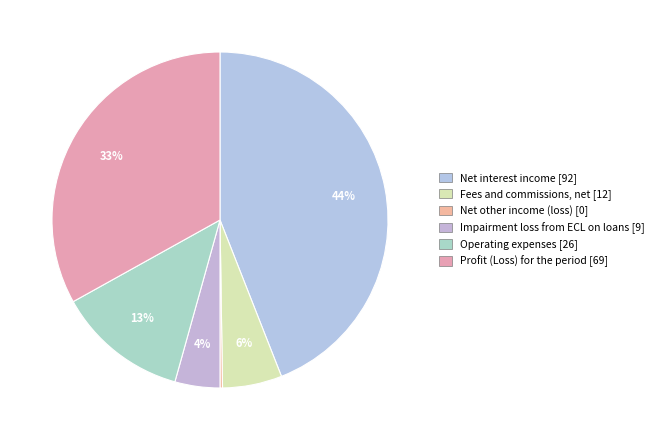

Does any single category account for the majority?

No